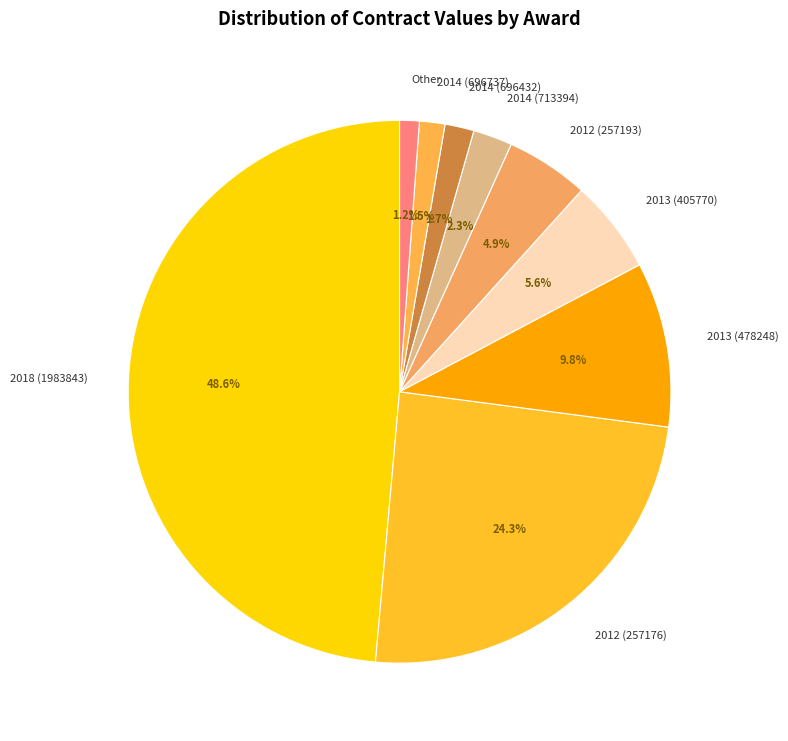

How many slices are in this pie chart?

9